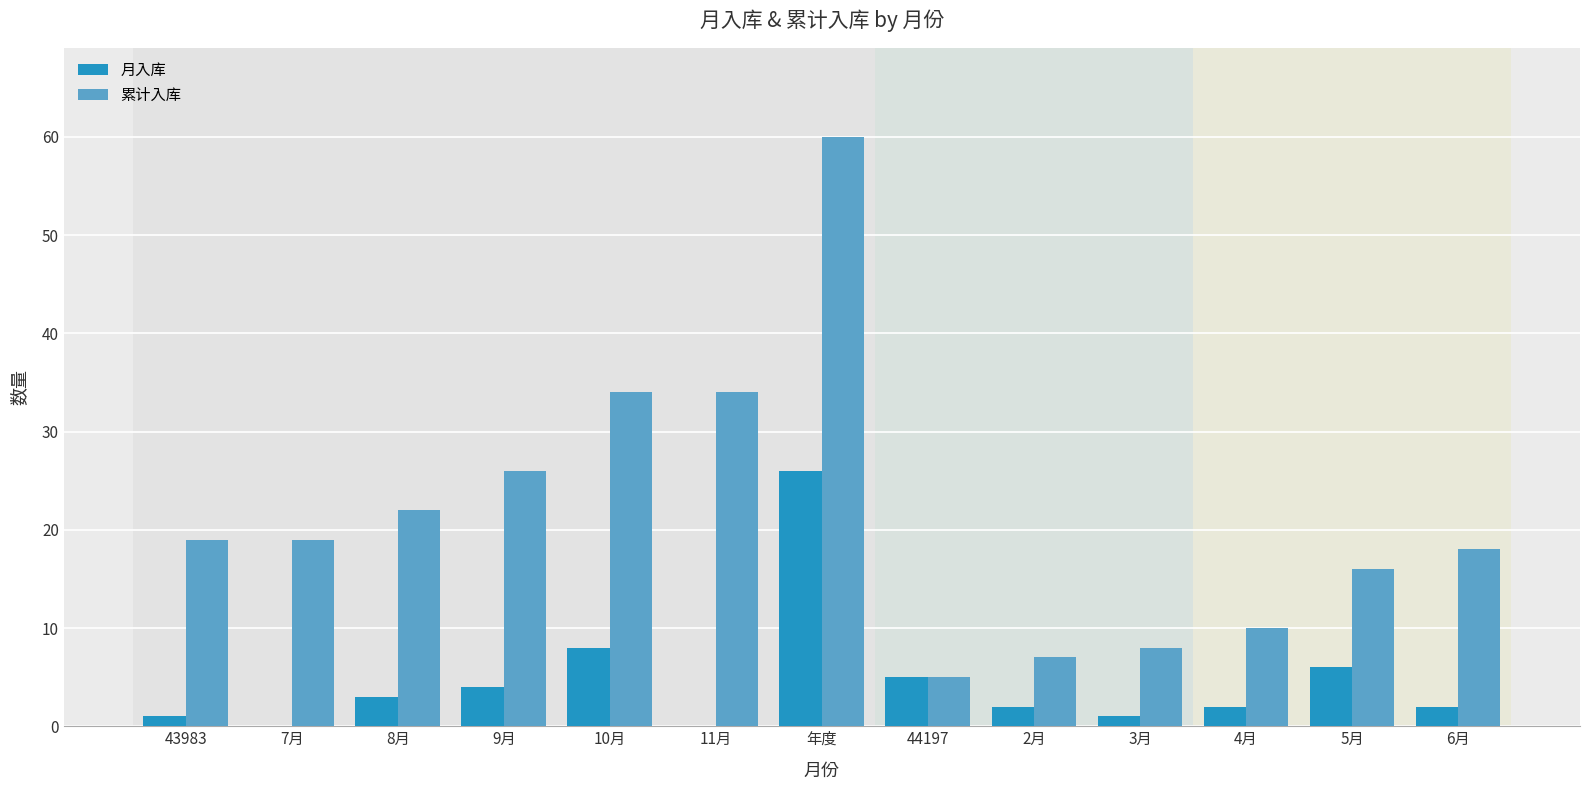

At which label is 月入库 closest to 13?

10月